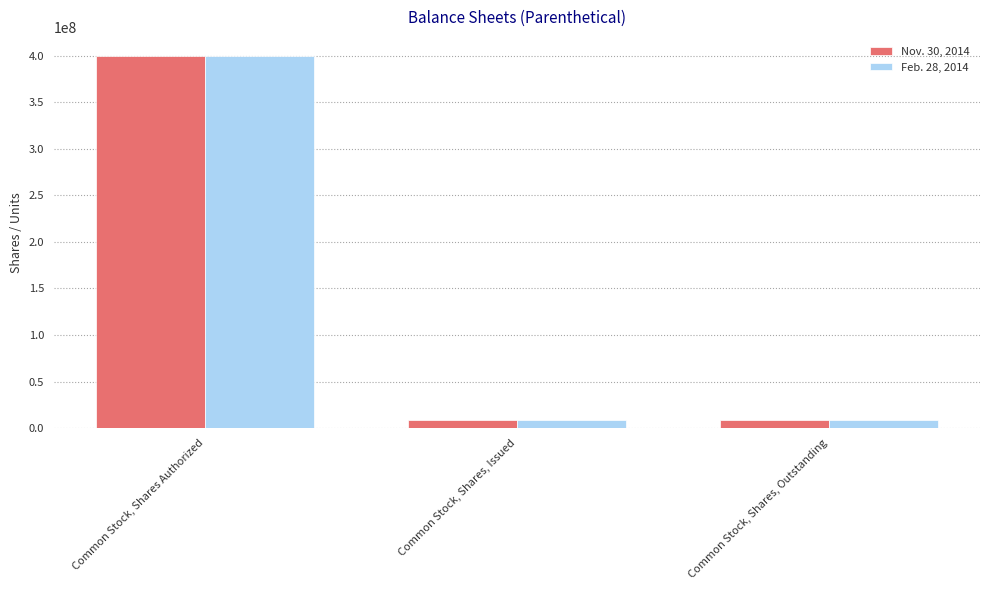

Reading right to left, what are all the values shown in this chart?

Nov. 30, 2014: Common Stock, Shares, Outstanding=8500000	Common Stock, Shares, Issued=8500000	Common Stock, Shares Authorized=400000000
Feb. 28, 2014: Common Stock, Shares, Outstanding=8500000	Common Stock, Shares, Issued=8500000	Common Stock, Shares Authorized=400000000